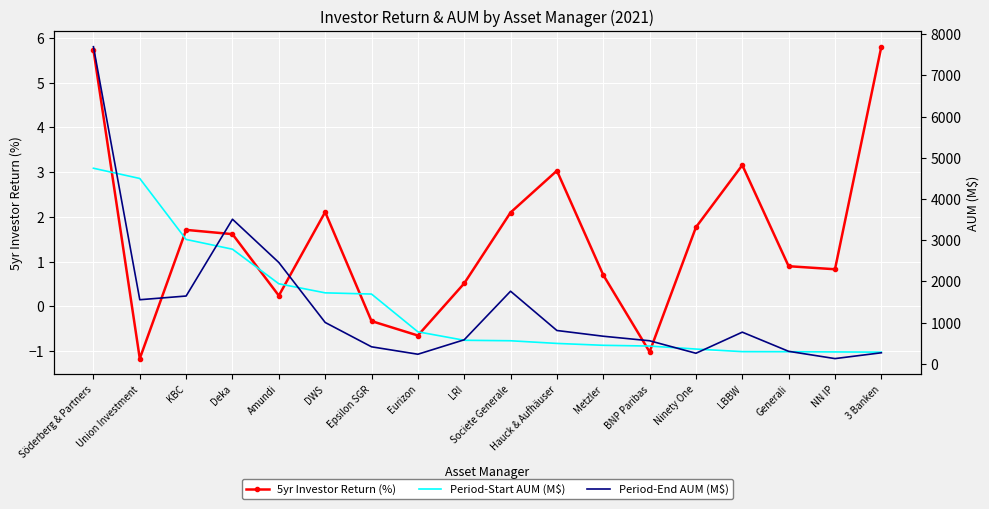

What is the highest value of the 5yr Investor Return (%) series?

5.8